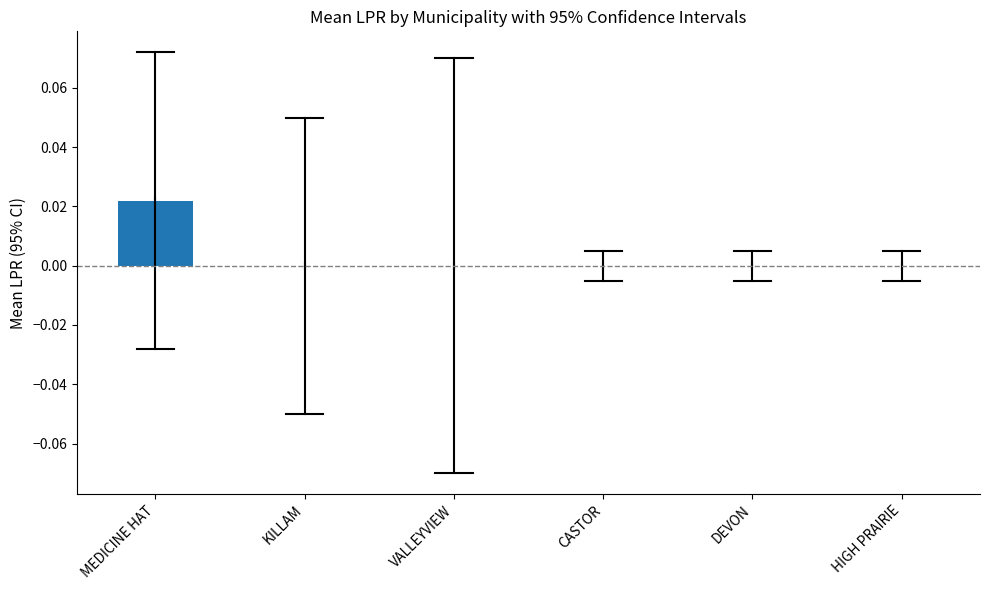

True or false: the data shows 0.0 at CASTOR.

True